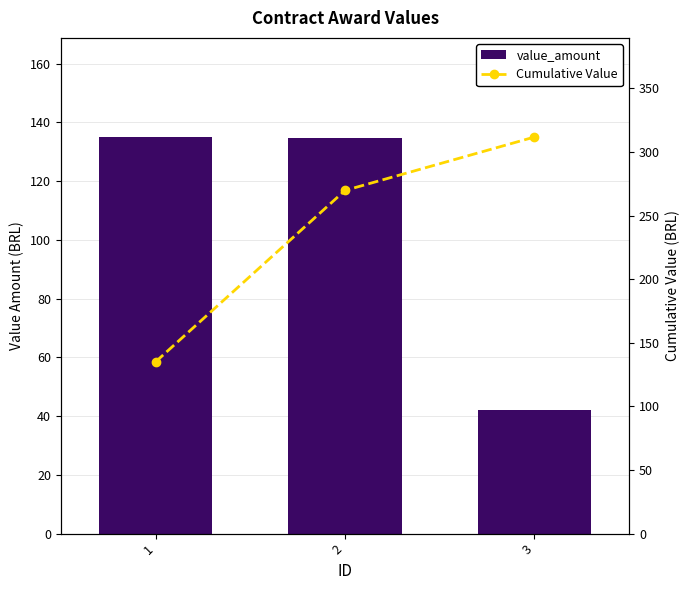

Reading left to right, list all the values displayed in this chart.

value_amount: 1=135.0	2=134.8	3=42.0
Cumulative Value: 1=135.0	2=269.8	3=311.8